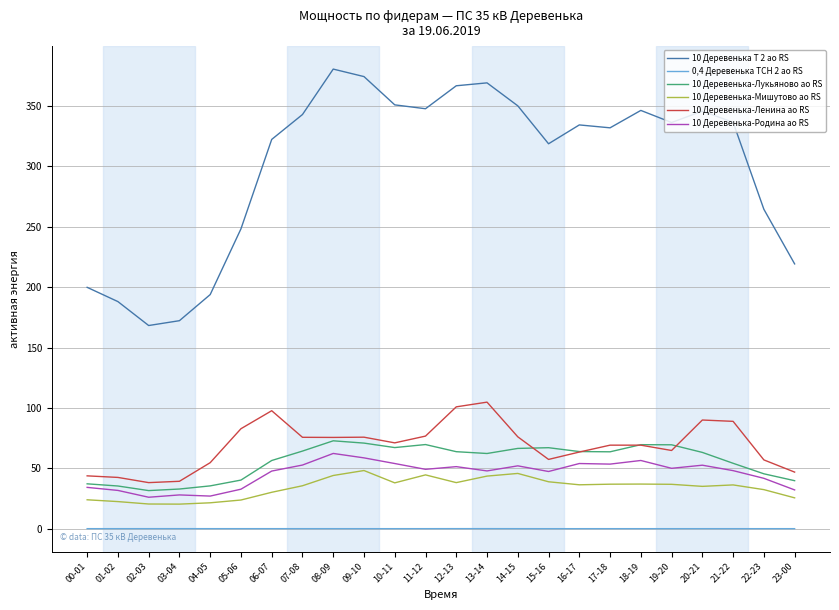

True or false: 10 Деревенька-Мишутово ао RS and 10 Деревенька-Родина ао RS cross at least once.

False